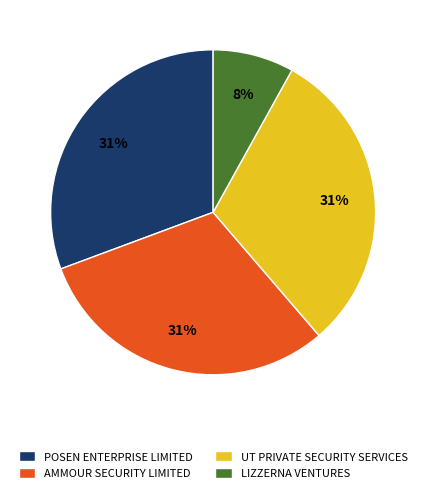

Does any single category account for the majority?

No